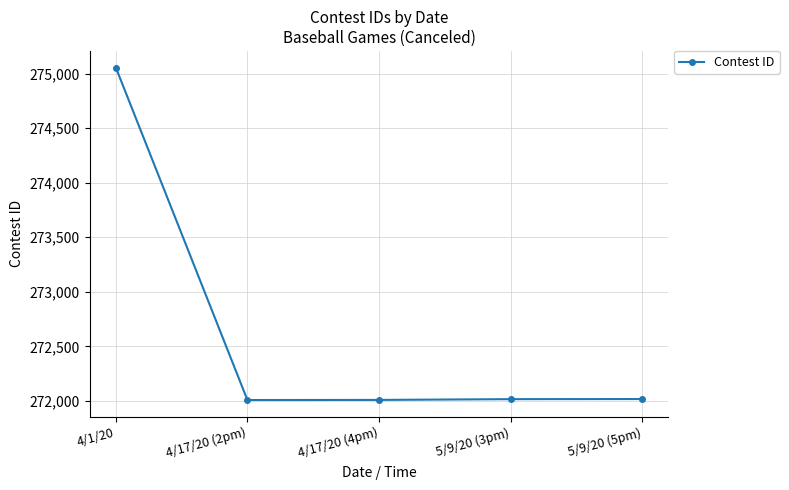

Approximately how many times larger is the value at 5/9/20 (3pm) compared to 4/1/20?

1.0